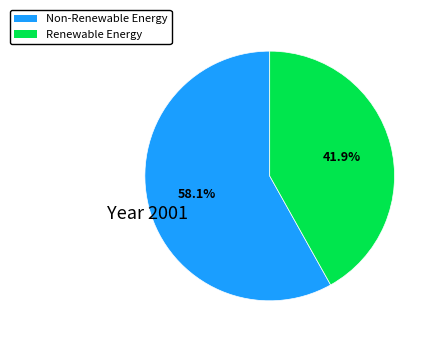

To the nearest percent, what is the difference between the largest and smallest slice percentages?

16%